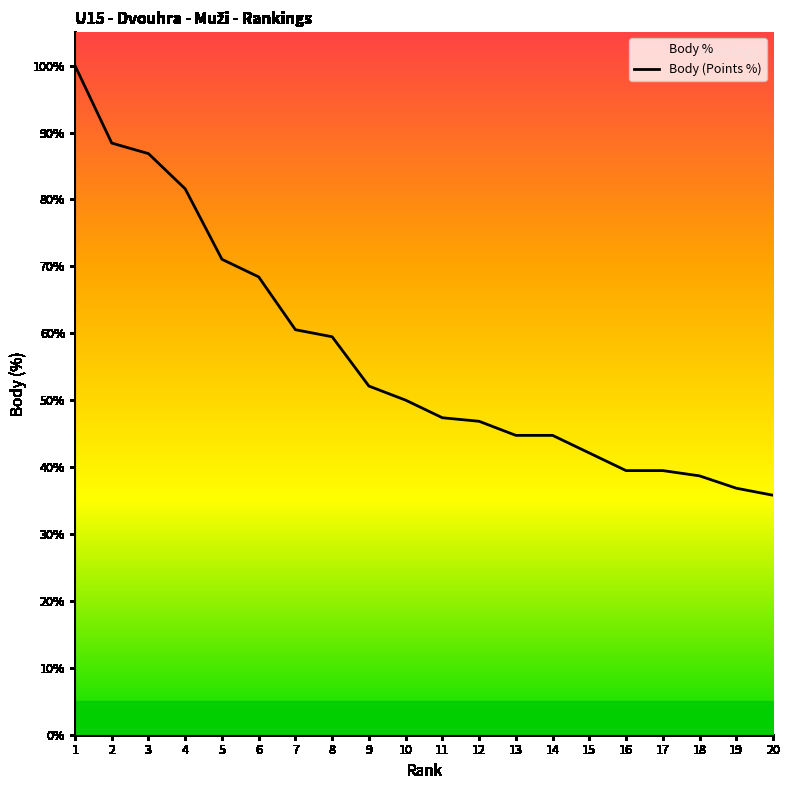

Does the chart display data point markers on the line(s)?

No